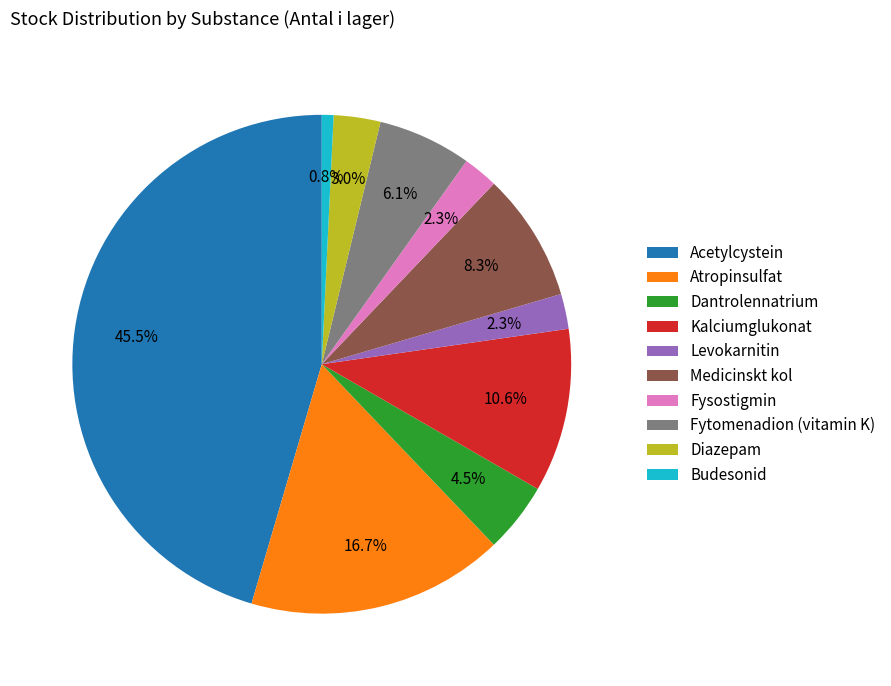

Is Medicinskt kol the majority of the pie?

No